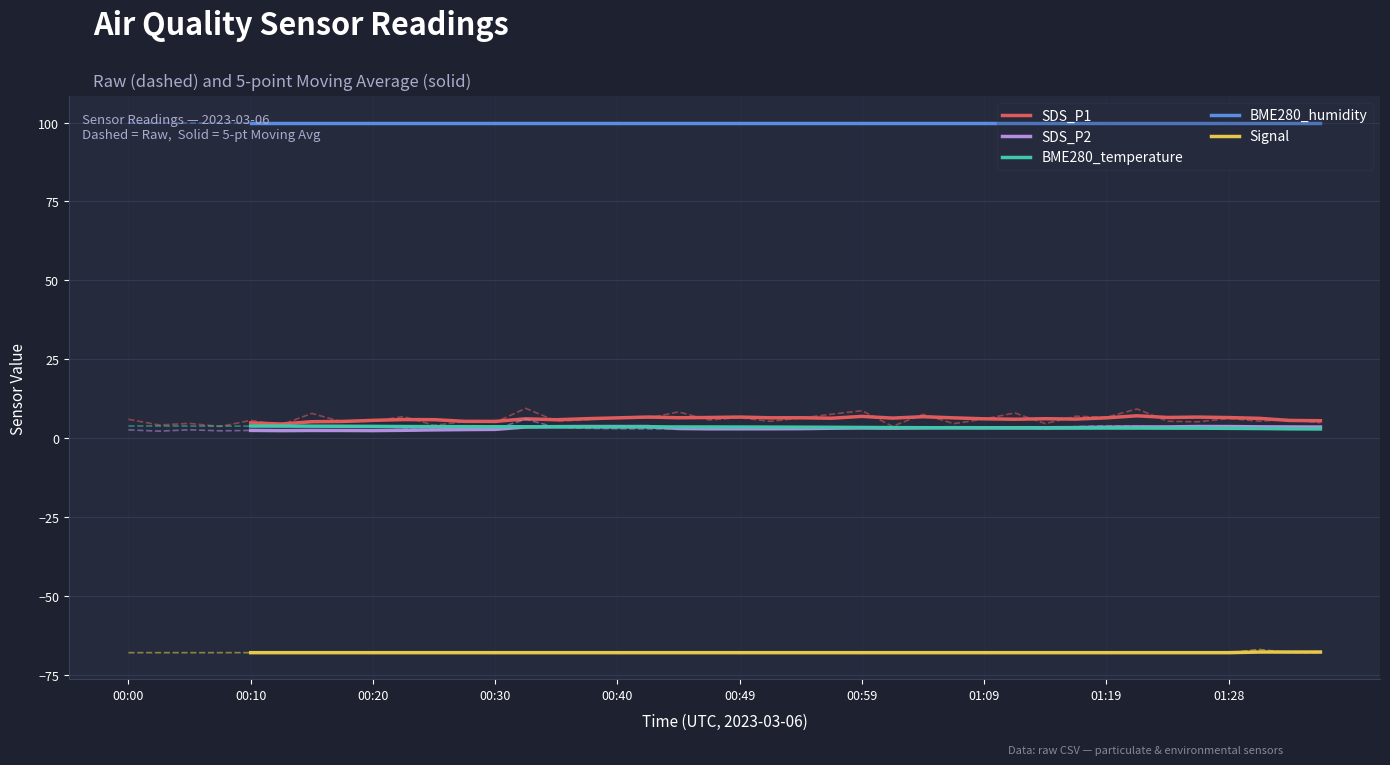

Reading left to right, list all the values displayed in this chart.

SDS_P1: 4.8	4.5	5.2	5.3	5.6	5.9	5.8	5.3	5.3	6.1	5.8	6.1	6.4	6.7	6.4	6.5	6.7	6.4	6.4	6.3	6.9	6.3	6.8	6.4	6.1	6.0	6.1	6.0	6.4	7.1	6.5	6.6	6.5	6.3	5.6	5.5
SDS_P2: 2.4	2.4	2.4	2.4	2.4	2.5	2.6	2.7	2.8	3.5	3.6	3.7	3.7	3.7	3.0	2.9	2.9	3.0	3.0	3.1	3.2	3.2	3.2	3.3	3.3	3.3	3.3	3.3	3.4	3.5	3.5	3.7	3.7	3.6	3.5	3.5
BME280_temperature: 3.8	3.8	3.8	3.7	3.7	3.7	3.6	3.6	3.6	3.6	3.6	3.6	3.6	3.5	3.5	3.5	3.5	3.5	3.4	3.4	3.4	3.3	3.3	3.3	3.2	3.2	3.2	3.2	3.2	3.2	3.2	3.1	3.1	3.0	2.9	2.9
BME280_humidity: 100.0	100.0	100.0	100.0	100.0	100.0	100.0	100.0	100.0	100.0	100.0	100.0	100.0	100.0	100.0	100.0	100.0	100.0	100.0	100.0	100.0	100.0	100.0	100.0	100.0	100.0	100.0	100.0	100.0	100.0	100.0	100.0	100.0	100.0	100.0	100.0
Signal: -68.0	-68.0	-68.0	-68.0	-68.0	-68.0	-68.0	-68.0	-68.0	-68.0	-68.0	-68.0	-68.0	-68.0	-68.0	-68.0	-68.0	-68.0	-68.0	-68.0	-68.0	-68.0	-68.0	-68.0	-68.0	-68.0	-68.0	-68.0	-68.0	-68.0	-68.0	-68.0	-68.0	-67.8	-67.8	-67.8